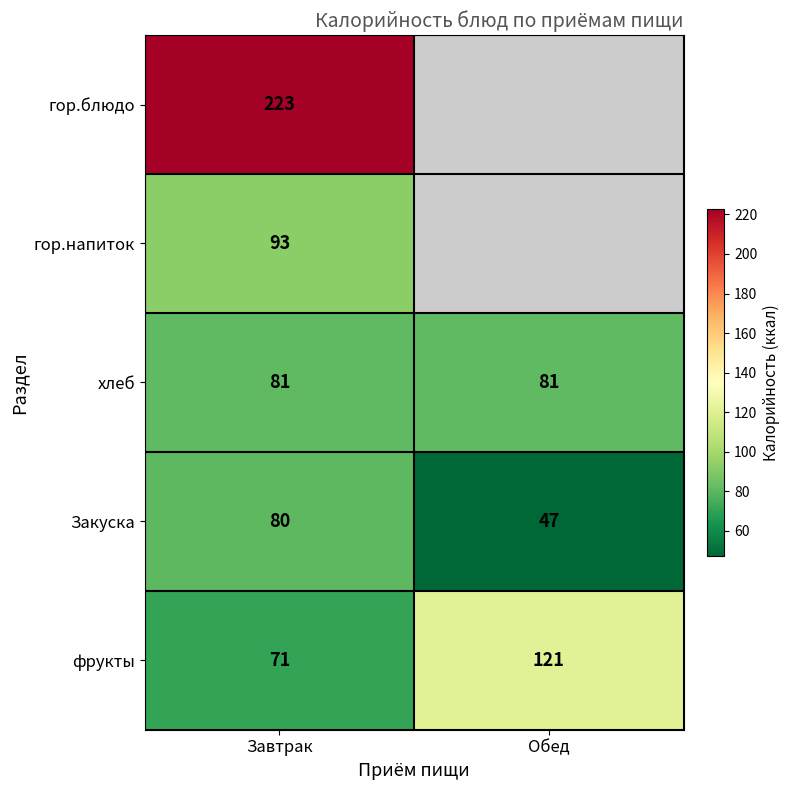

What is the sum of all хлеб values?

162